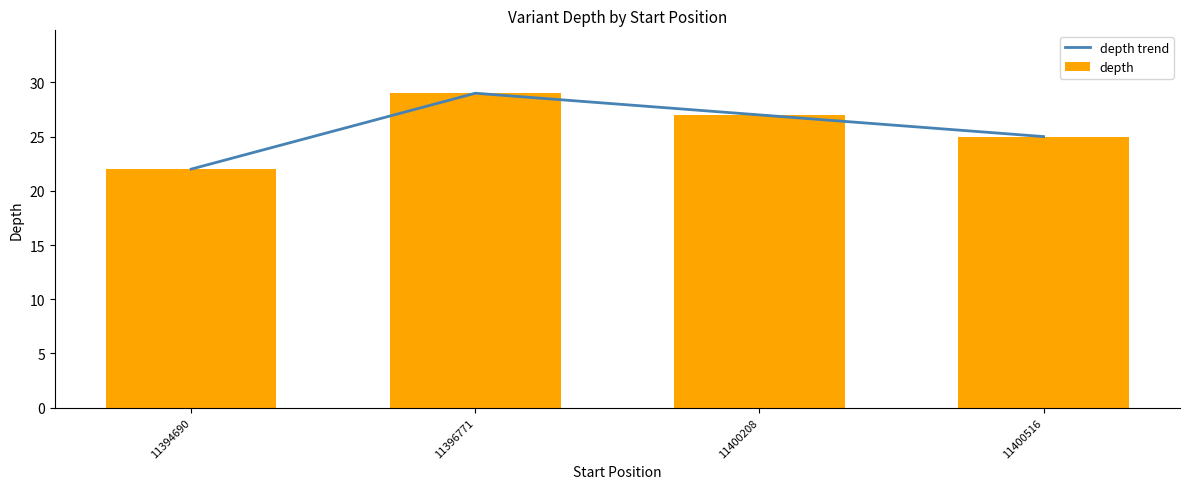

At 11400208, list the series in order from largest to smallest.

depth trend, depth